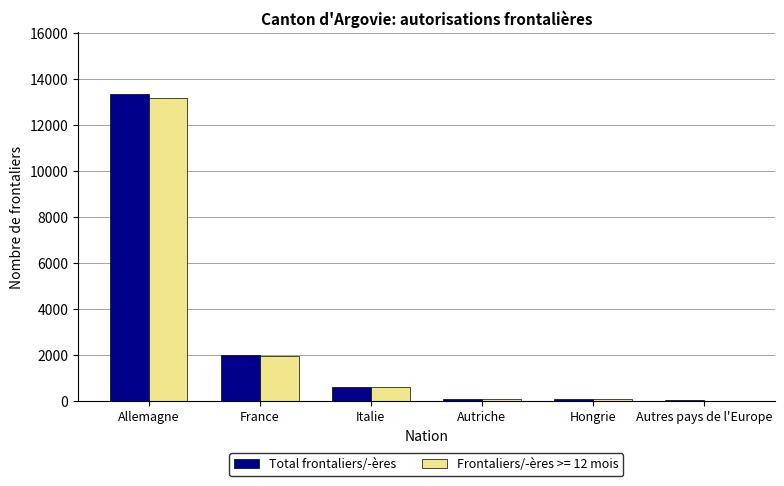

How many categories are shown in the chart?

6